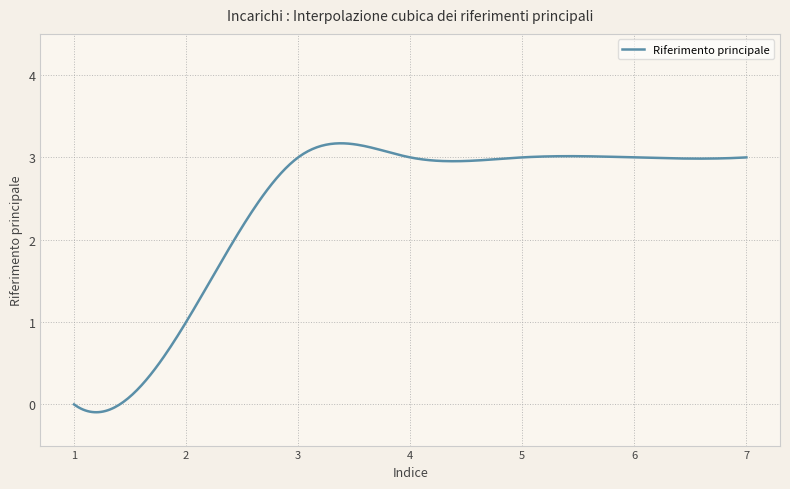

What is the maximum value shown in the chart?

3.2